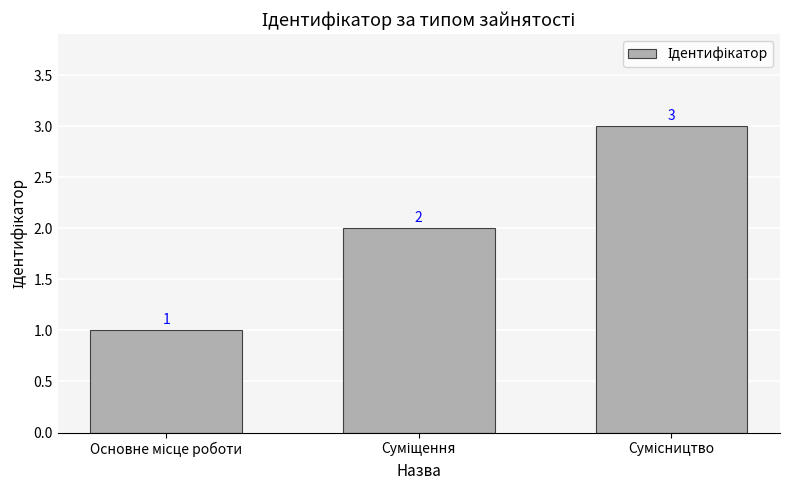

Reading right to left, list all the values displayed in this chart.

3	2	1